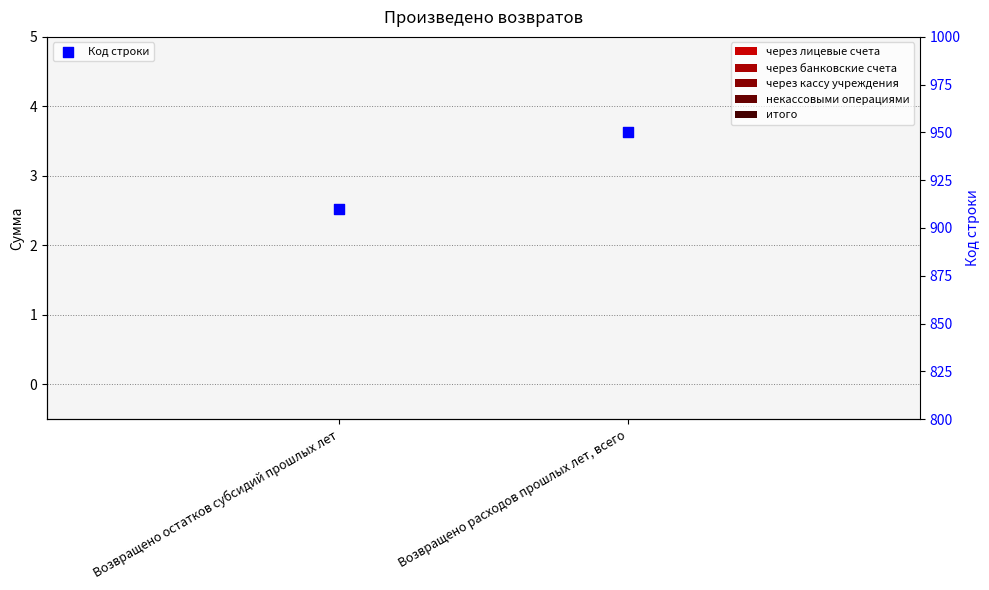

What are all the series names shown in the legend?

через лицевые счета, через банковские счета, через кассу учреждения, некассовыми операциями, итого, Код строки